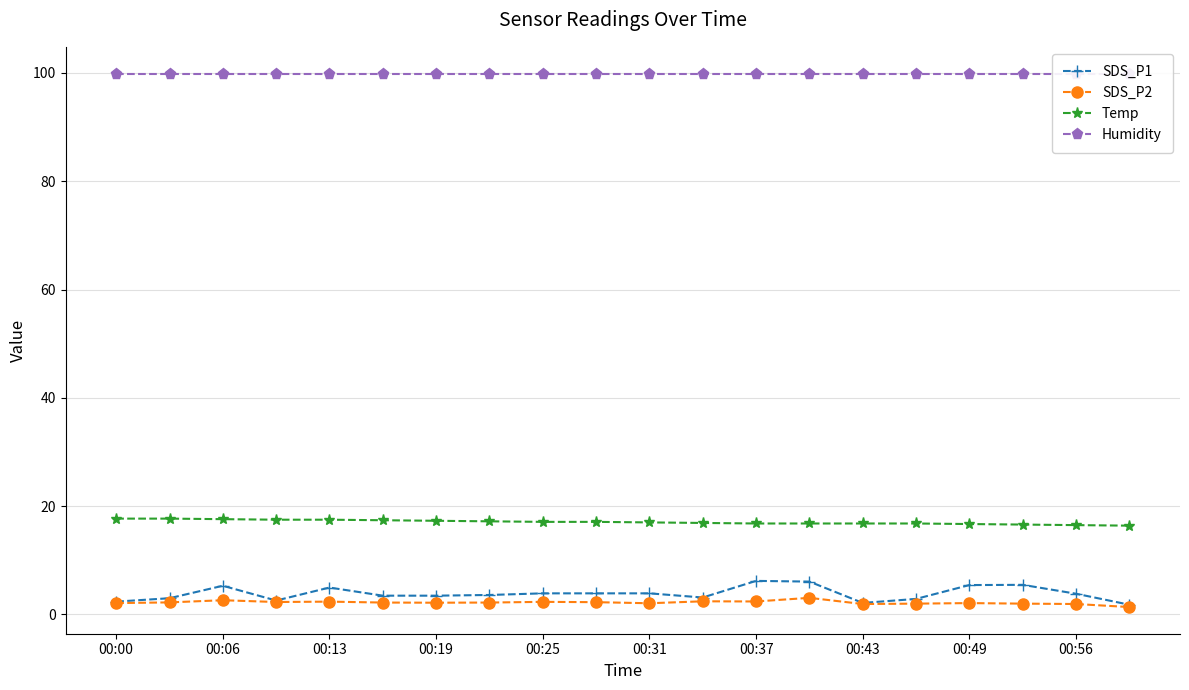

What is the value of the Temp point at the 2nd from the left?

17.7